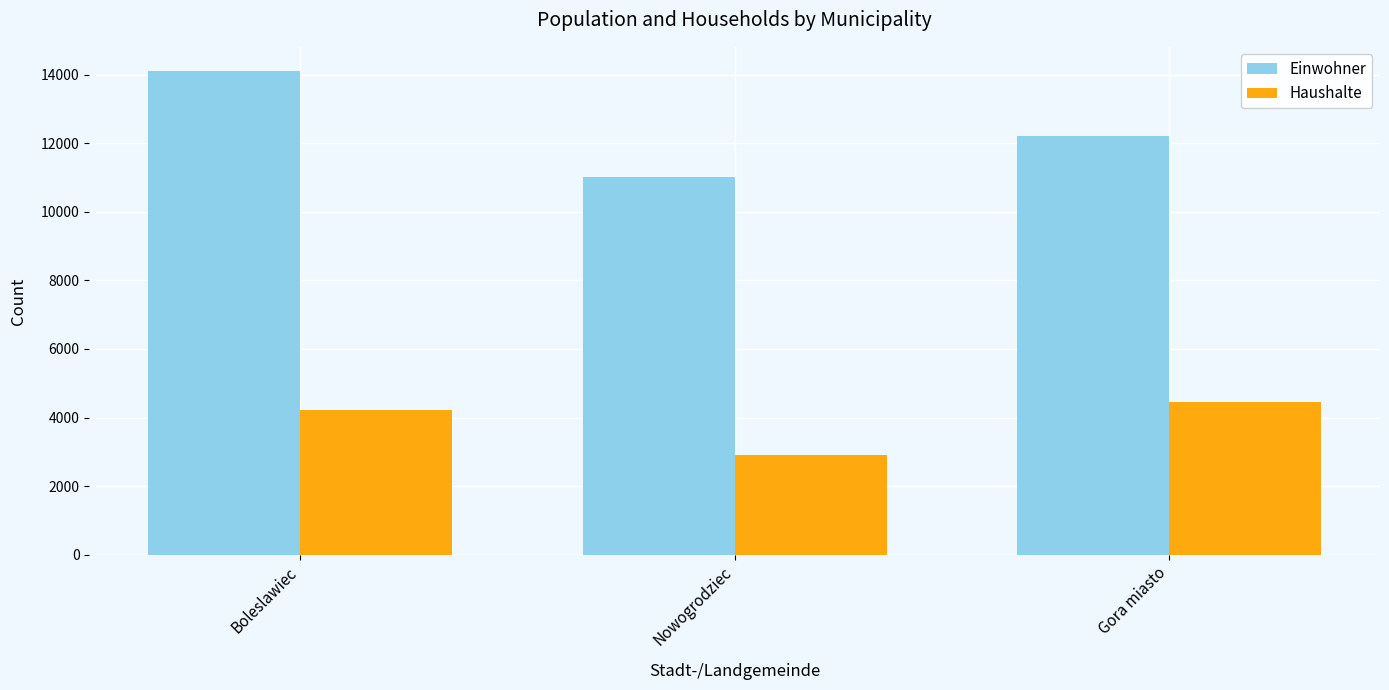

The value of Einwohner at Boleslawiec is 9395. True or false?

False